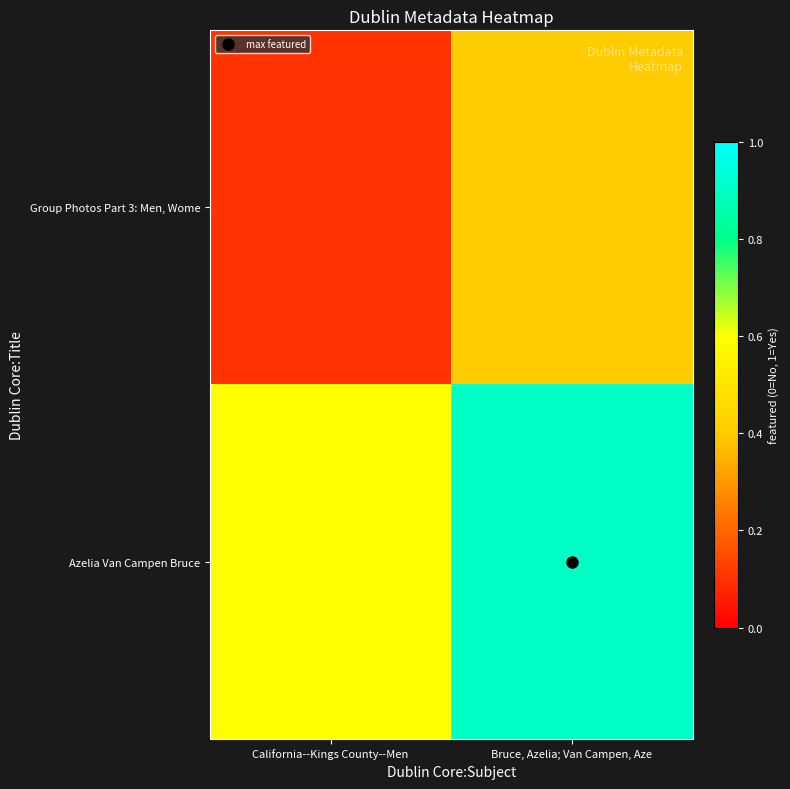

How many categories are shown in the chart?

2